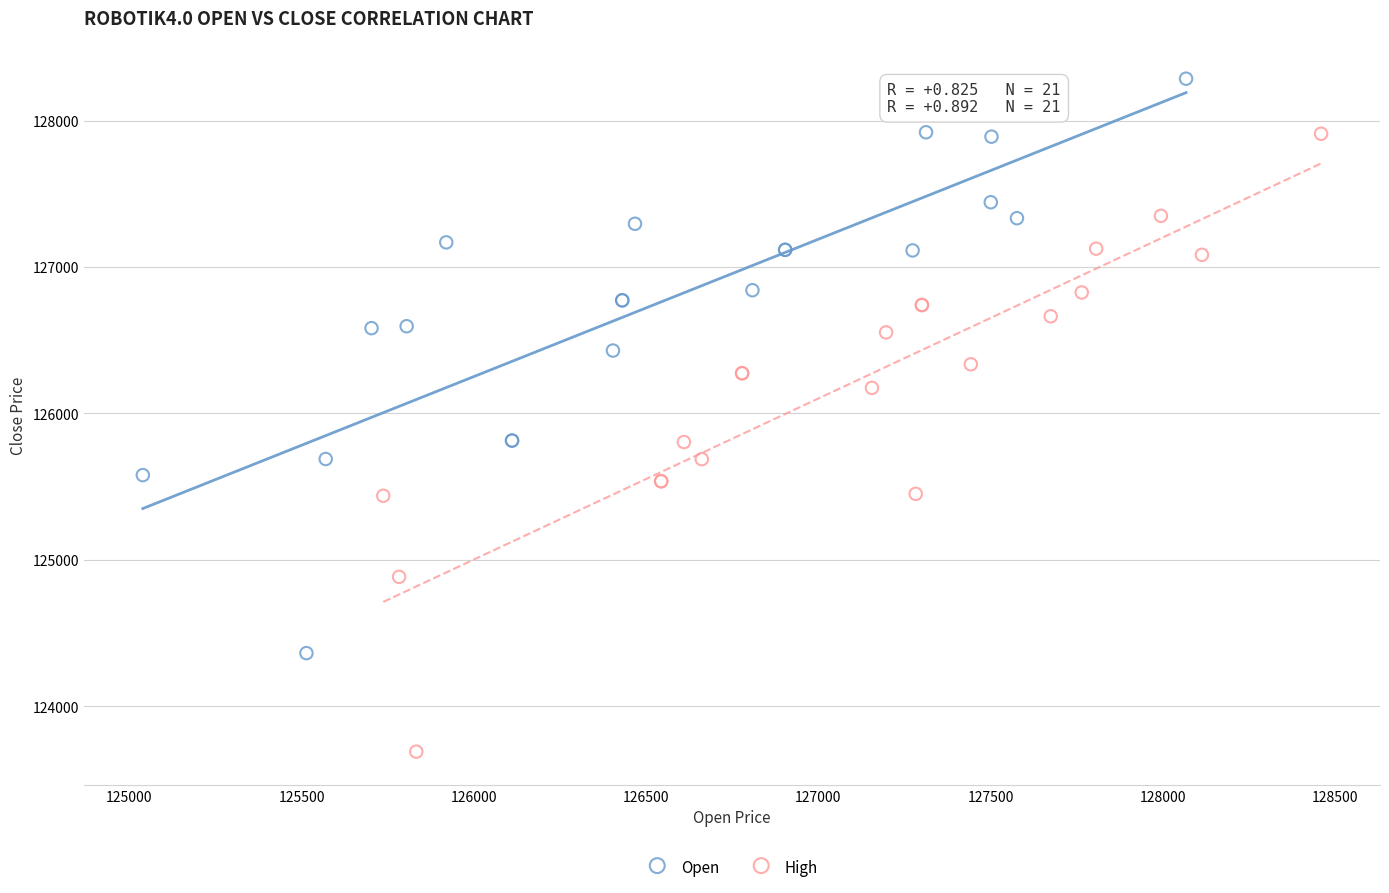

Which series contains the lowest Y value?

High